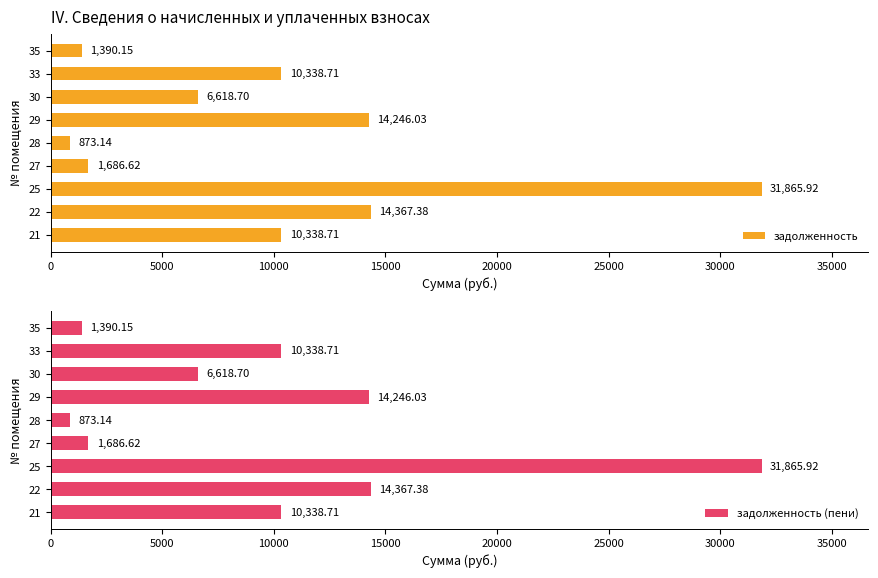

True or false: задолженность has a value of 9452.8 at 30.

False